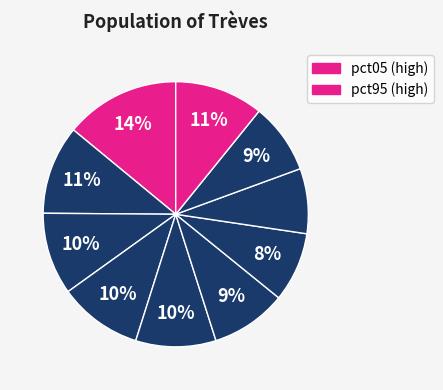

What is the largest slice in the pie chart?

pct05